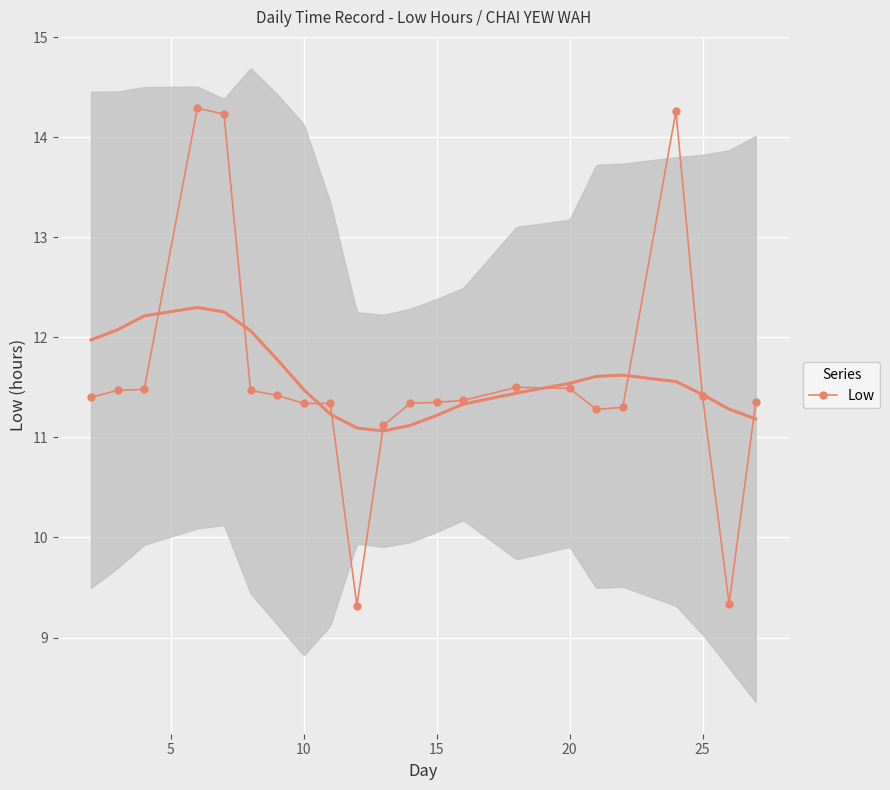

True or false: there are more than 0 points higher than both neighbors.

True